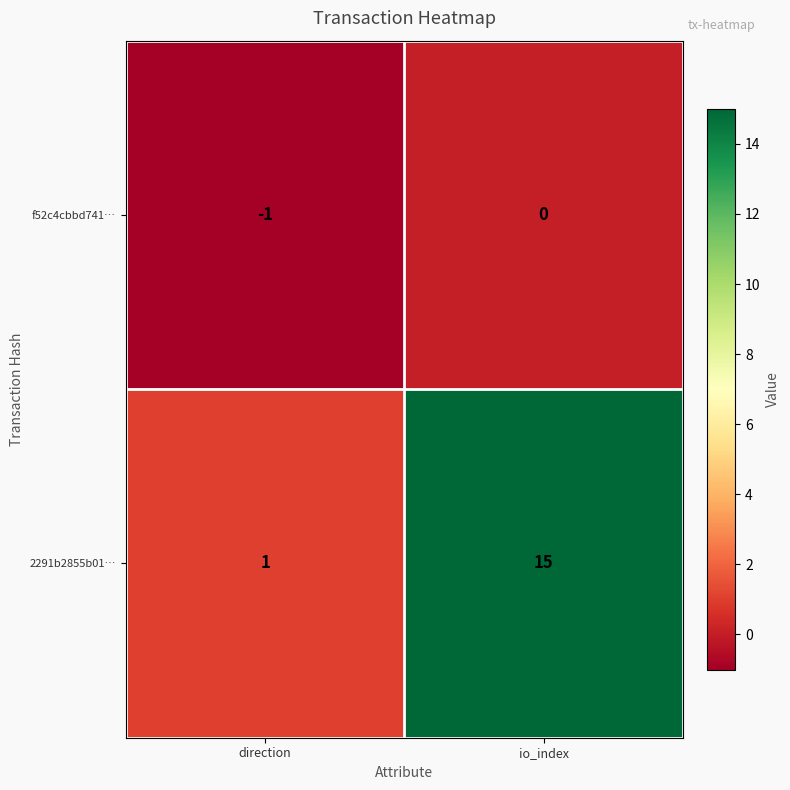

The value of f52c4cbbd741… at io_index is 0. True or false?

True